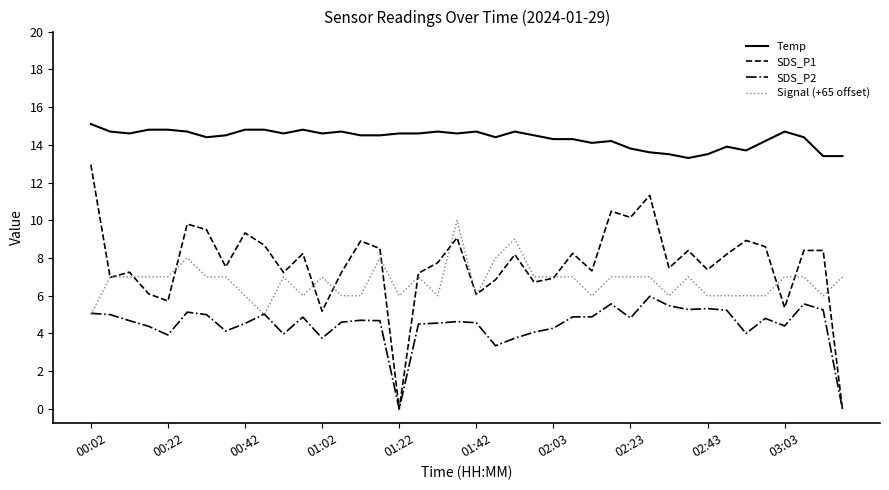

True or false: Temp and SDS_P1 intersect in this chart.

False